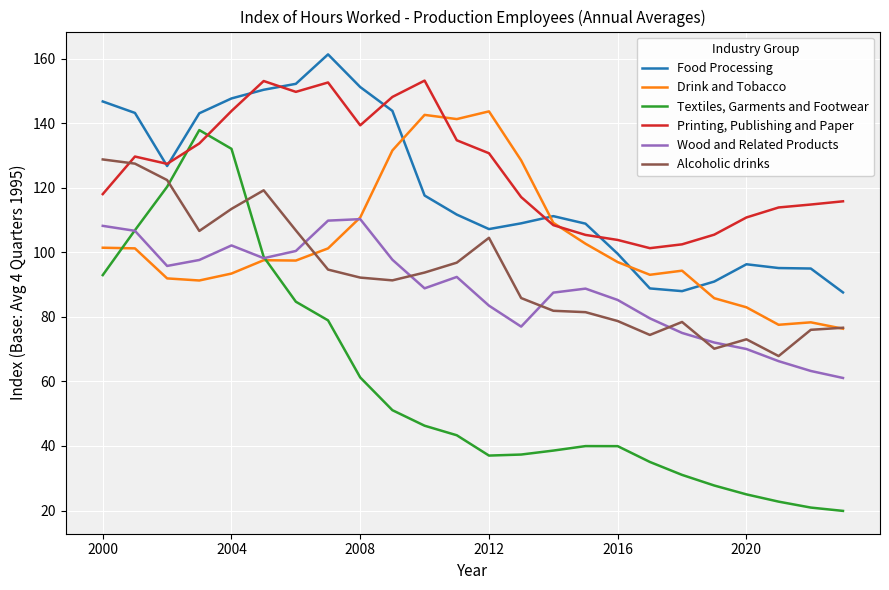

Rank the series by their maximum value, from lowest to highest.

Wood and Related Products, Alcoholic drinks, Textiles, Garments and Footwear, Drink and Tobacco, Printing, Publishing and Paper, Food Processing